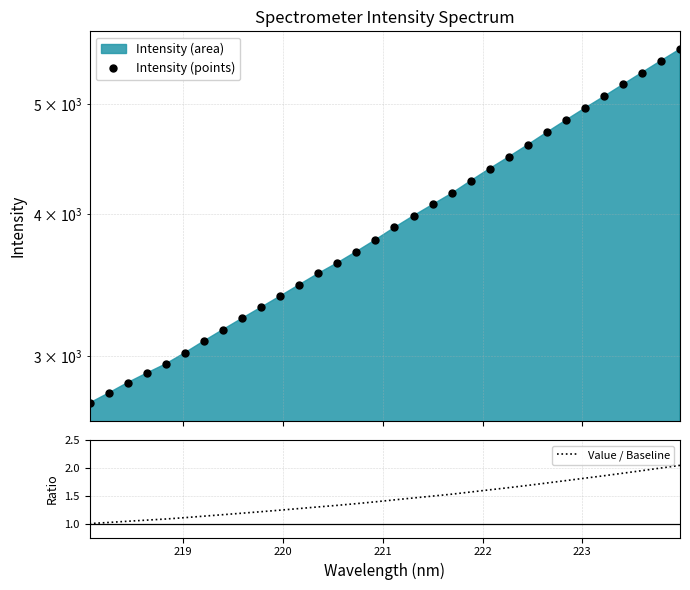

True or false: Intensity (points) has more than 0 interior local peaks.

False